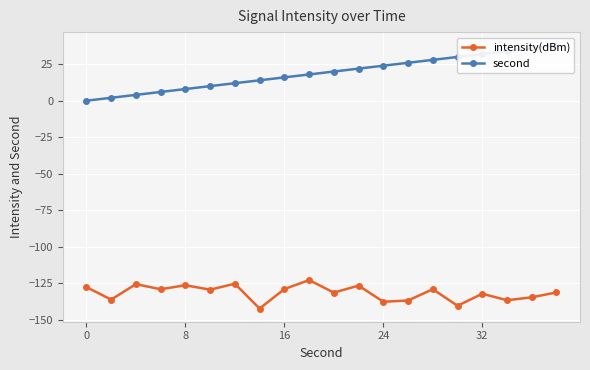

What are all the series names shown in the legend?

intensity(dBm), second